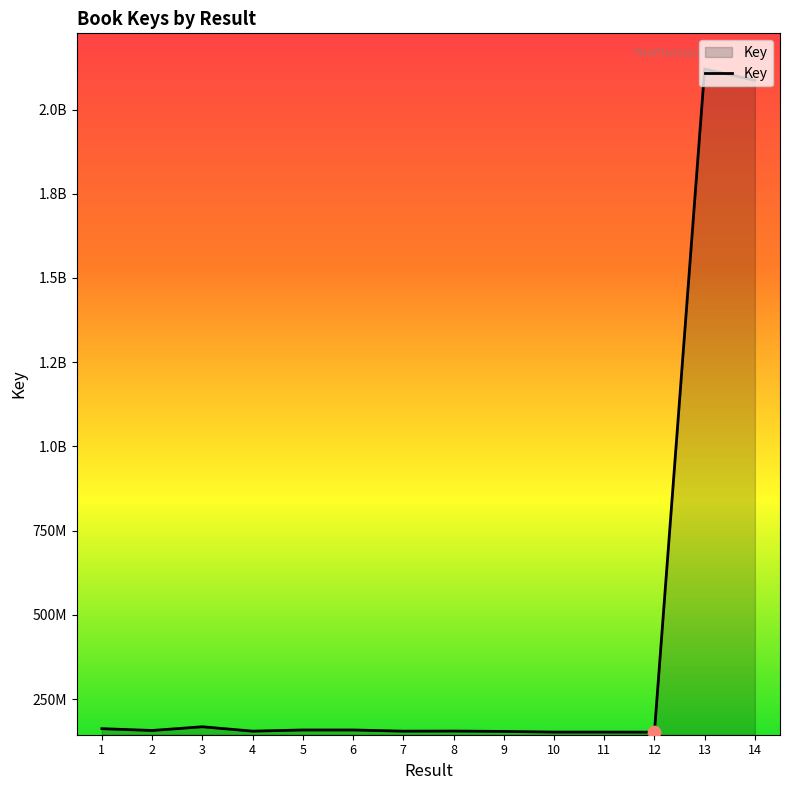

Is this an area chart (filled region under the line)?

Yes